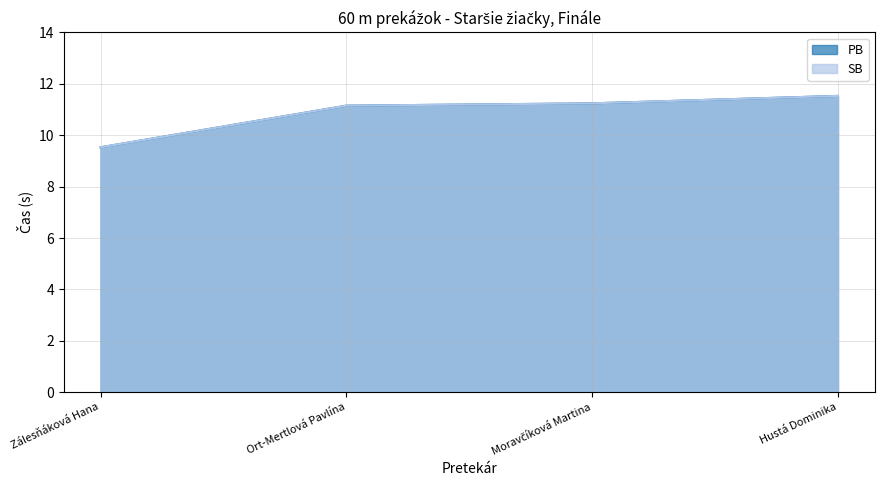

Reading right to left, transcribe all the data shown in this chart.

PB: Hustá Dominika=11.5	Moravčíková Martina=11.2	Ort-Mertlová Pavlína=11.2	Zálesňáková Hana=9.5
SB: Hustá Dominika=11.5	Moravčíková Martina=11.2	Ort-Mertlová Pavlína=11.2	Zálesňáková Hana=9.5